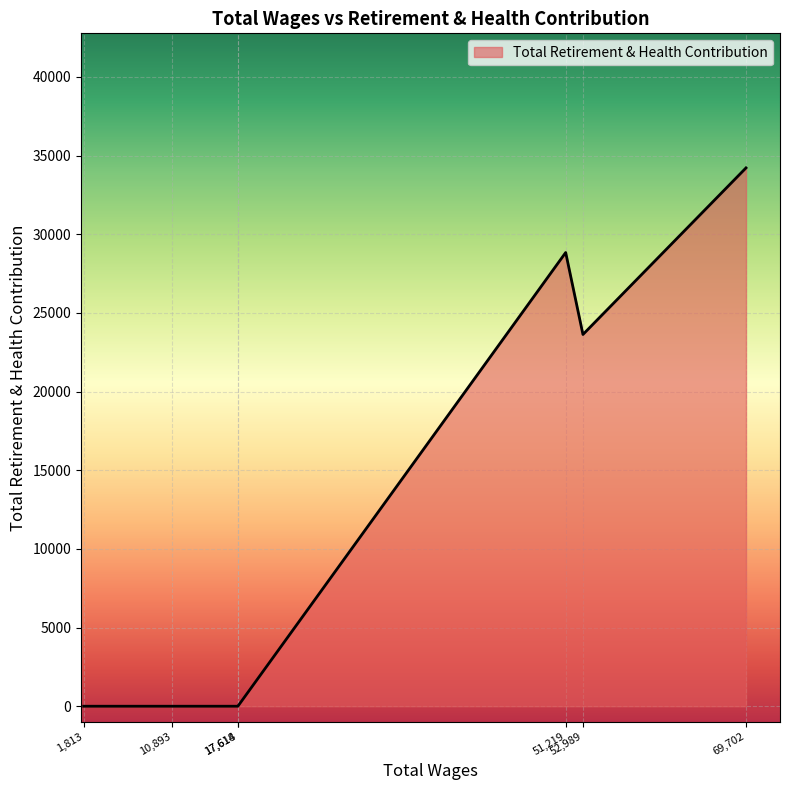

How many lines are shown in the chart?

1